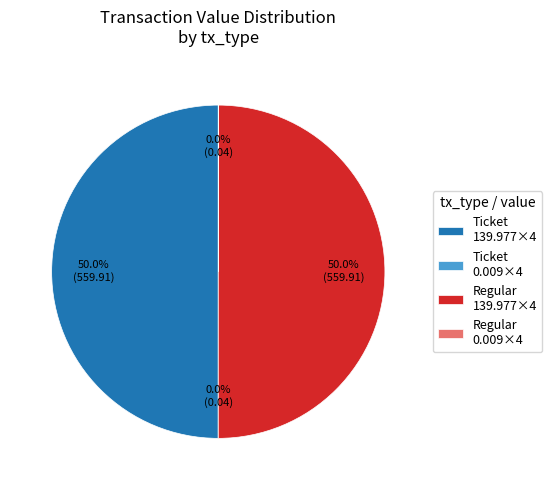

What percentage is NOT represented by Regular 139.977×4?

50.0%